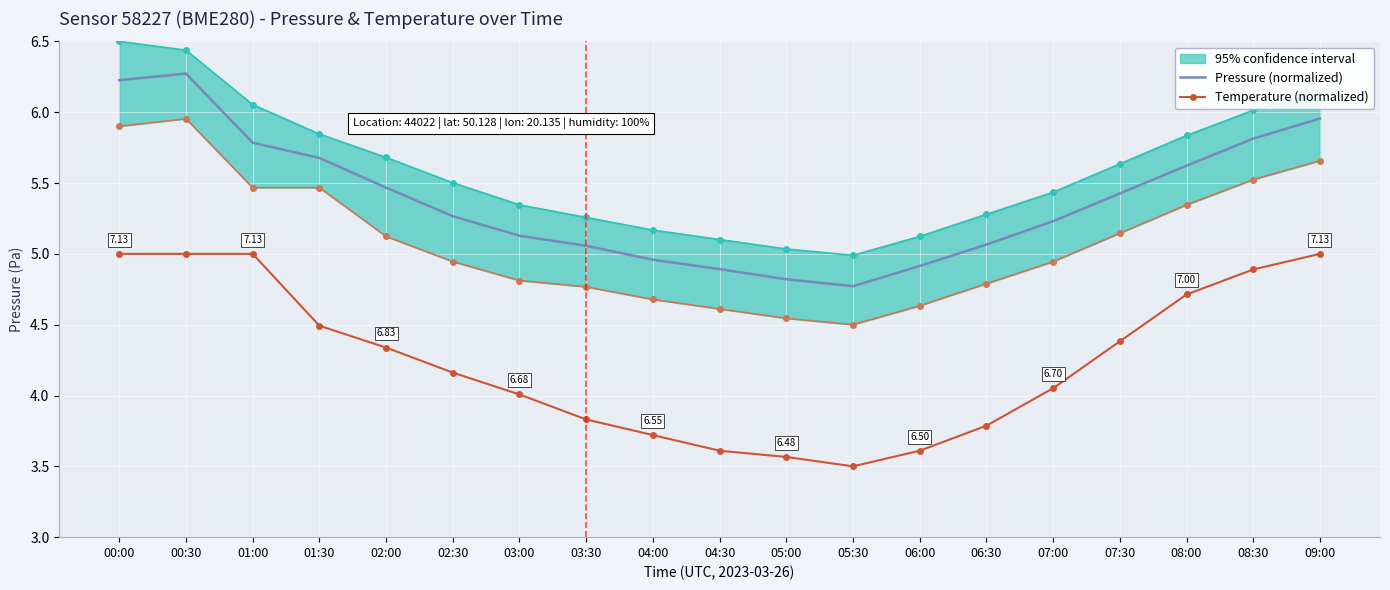

True or false: Pressure (normalized) and Temperature (normalized) cross at least once.

False